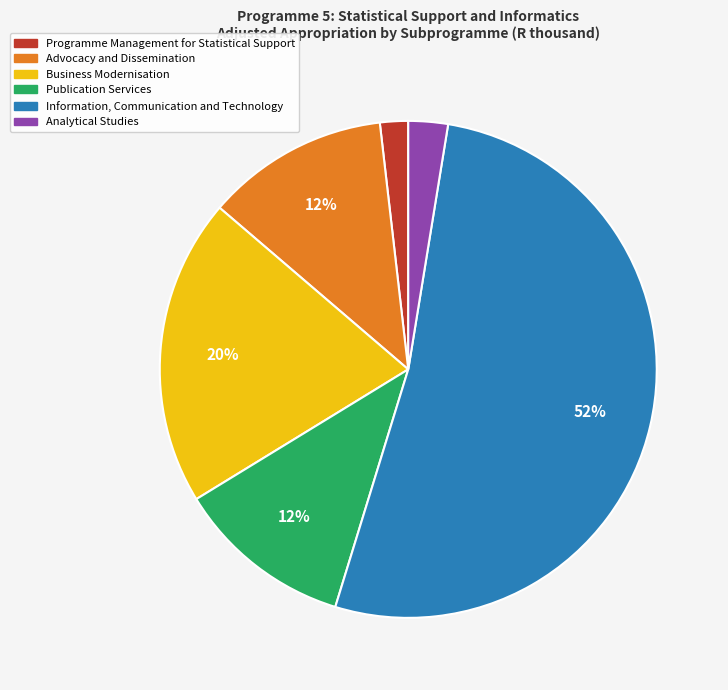

What is the ratio of the value at Business Modernisation to the value at Advocacy and Dissemination?

1.7